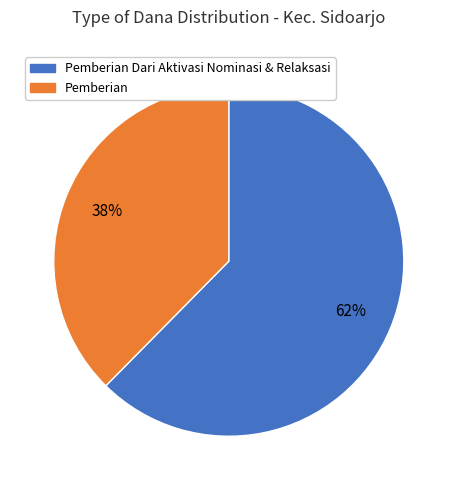

To the nearest percent, what is the average slice percentage?

50%